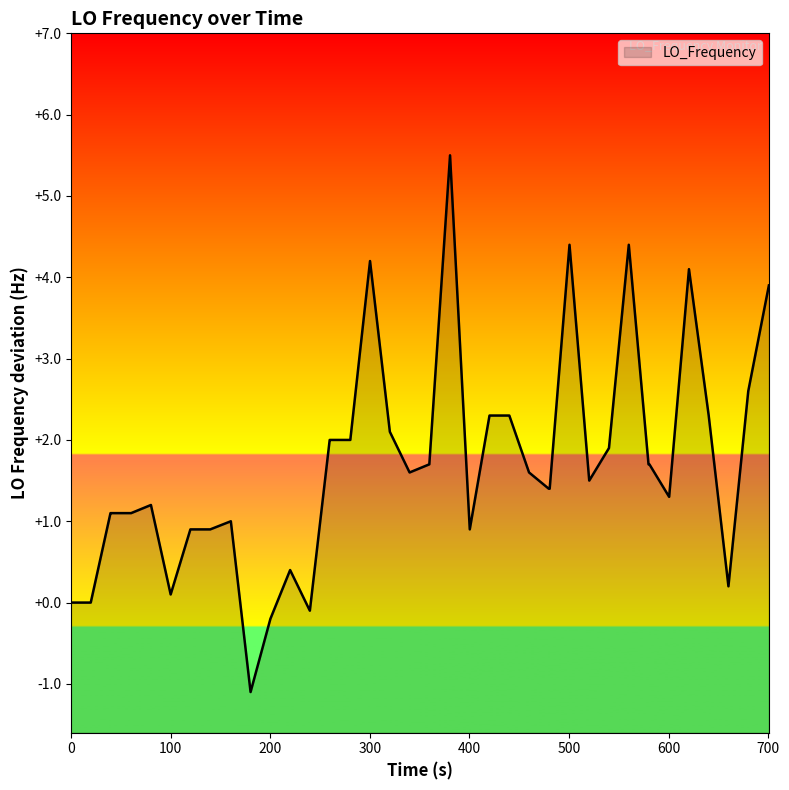

What is the smallest value displayed?

-1.1